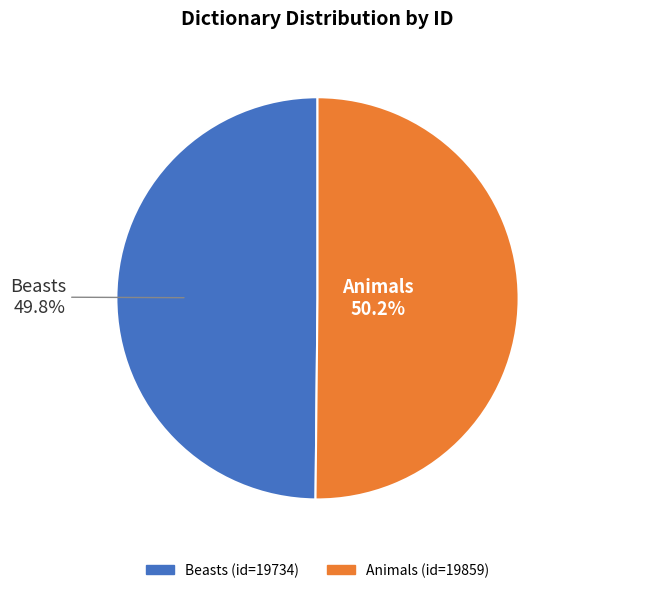

Which slice is the smallest?

Beasts